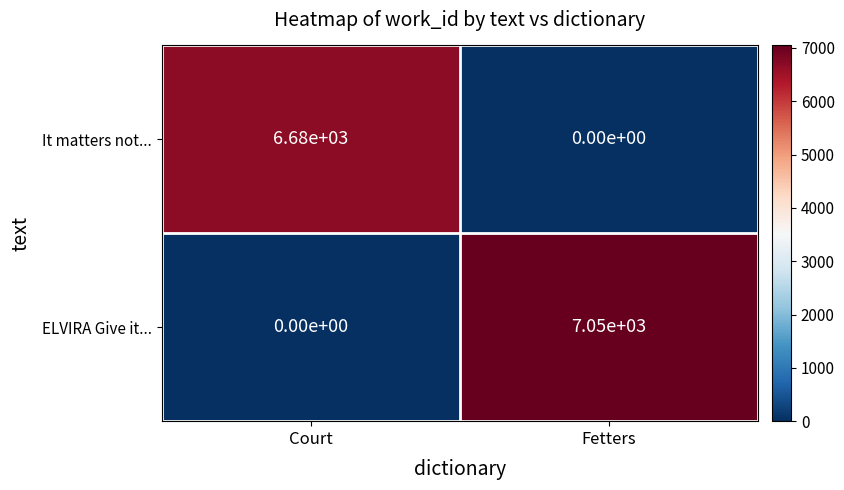

Reading left to right, what are all the values shown in this chart?

It matters not...: 6680	0
ELVIRA Give it...: 0	7050